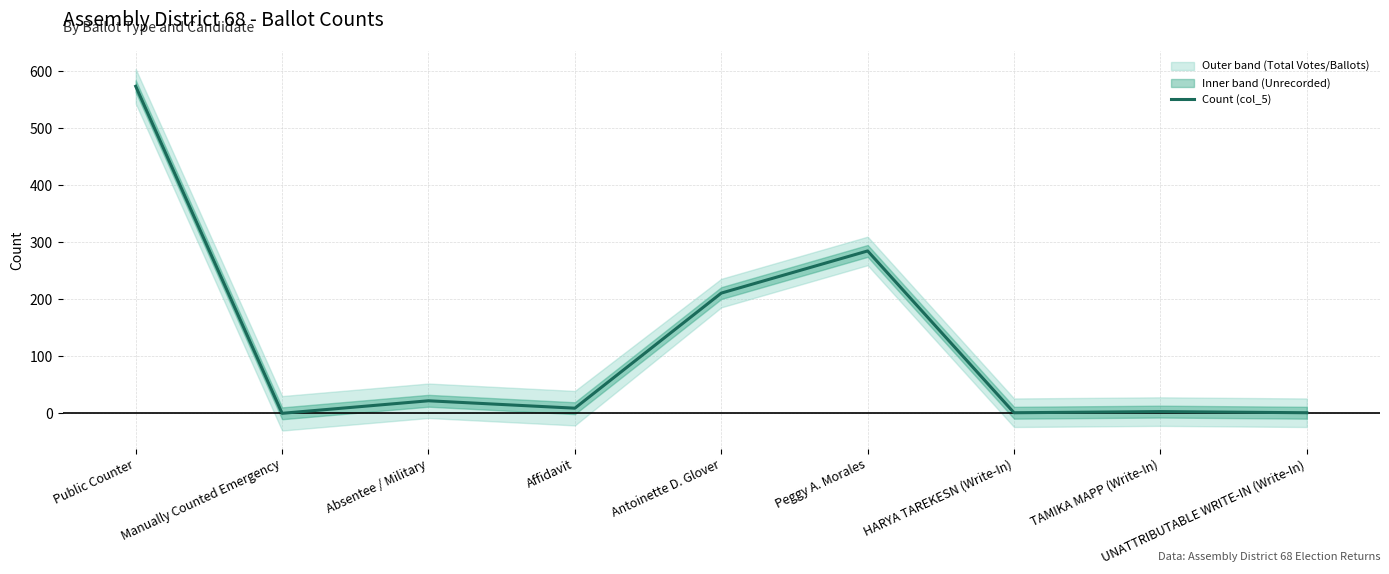

The chart shows a value of 373 at Public Counter. True or false?

False